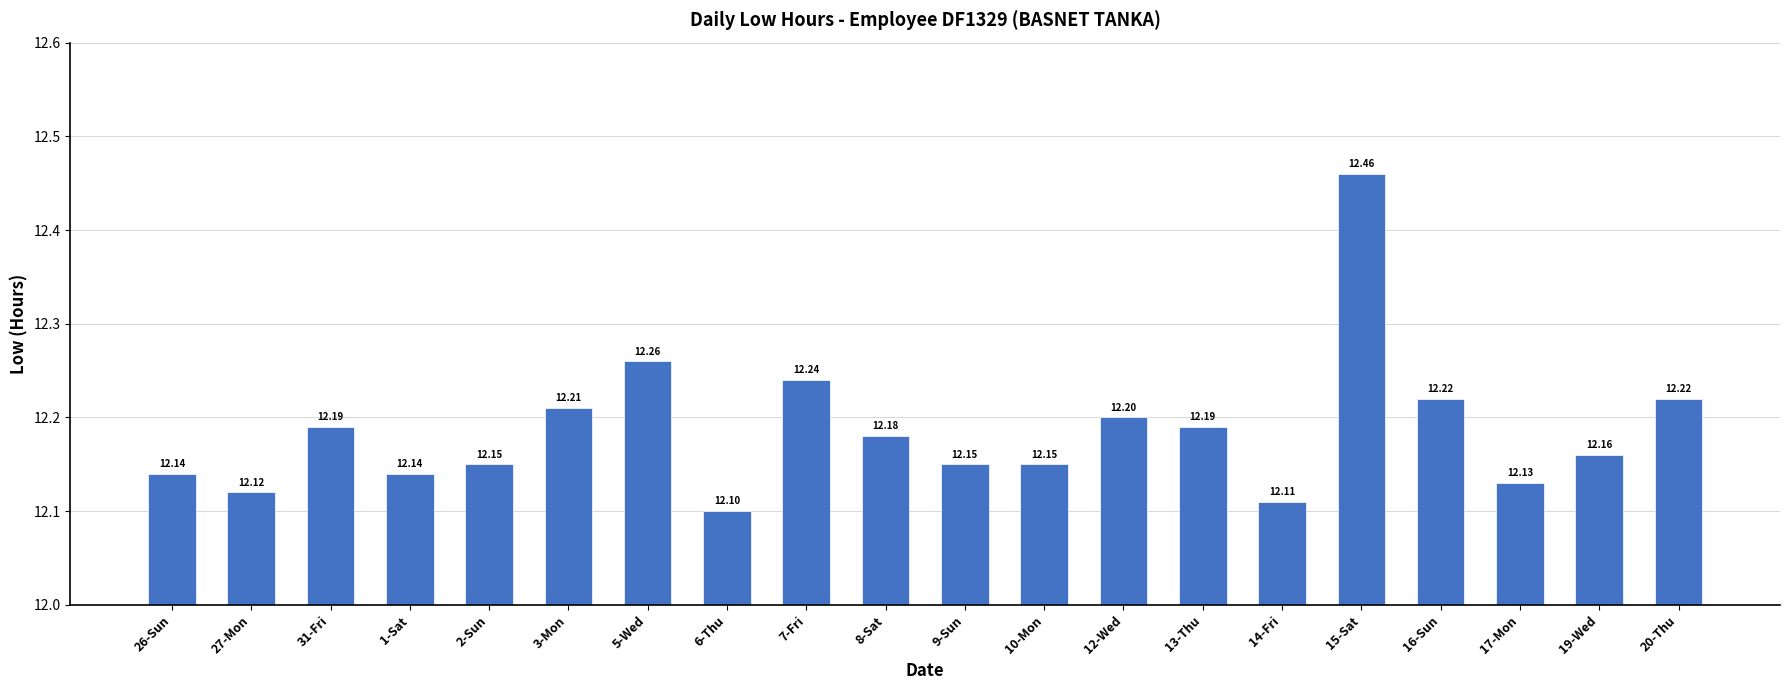

What is the average value?

12.2